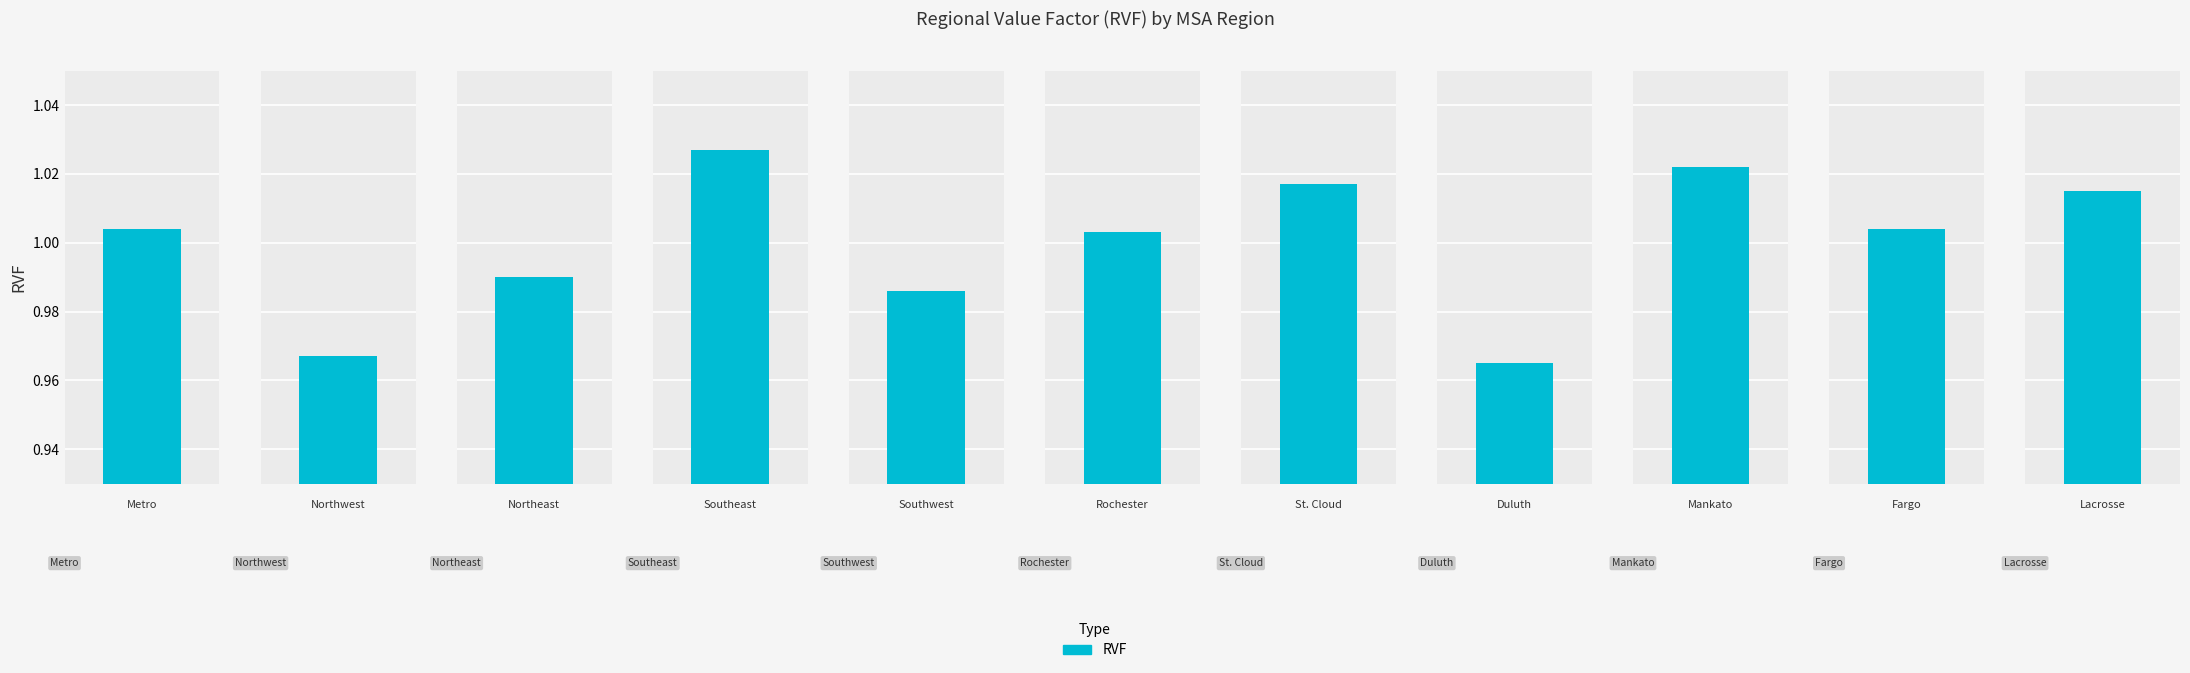

Where is the data nearest to the value 0?

7